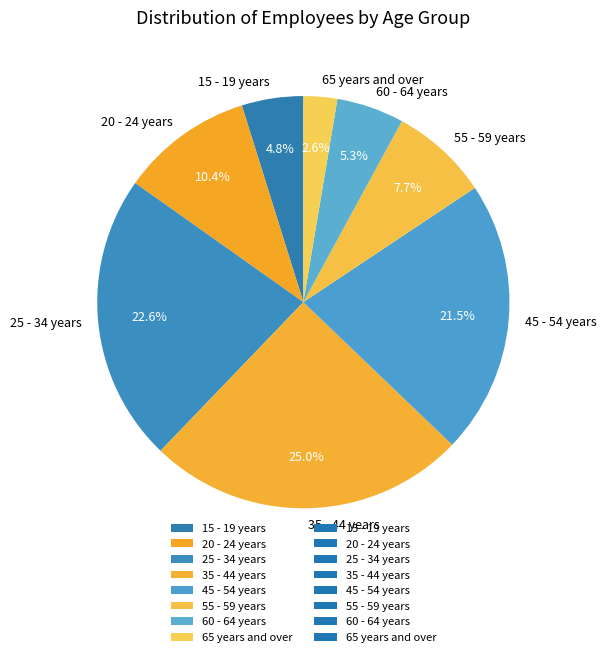

What is the ratio of the value at 55 - 59 years to the value at 20 - 24 years?

0.7